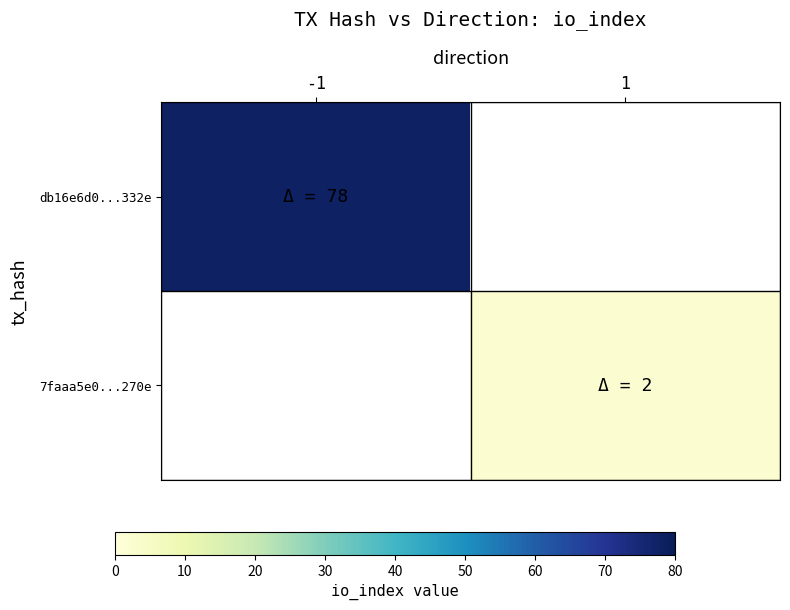

At how many categories does at least one series exceed 77?

1